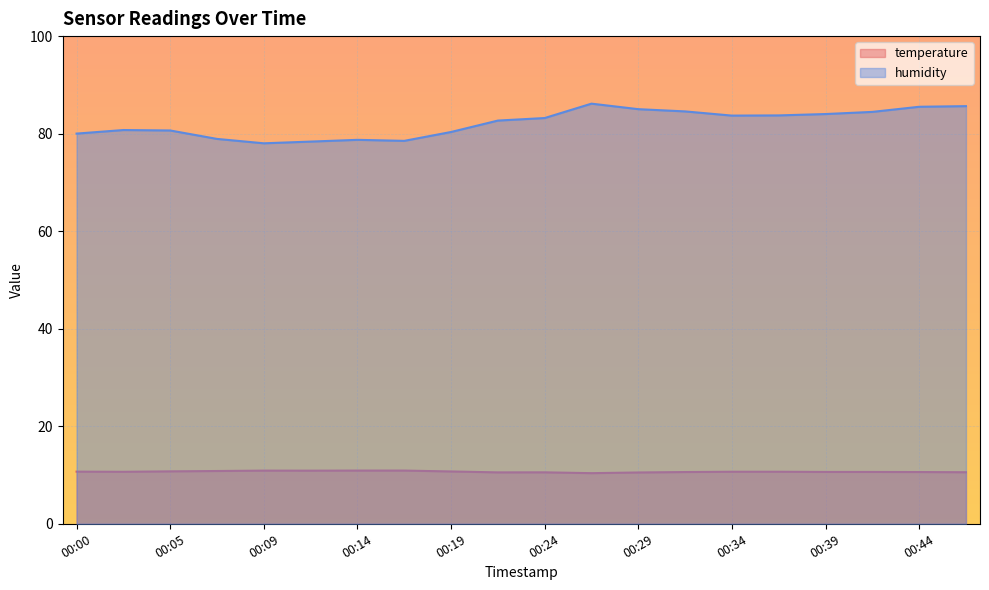

True or false: humidity and temperature intersect in this chart.

False